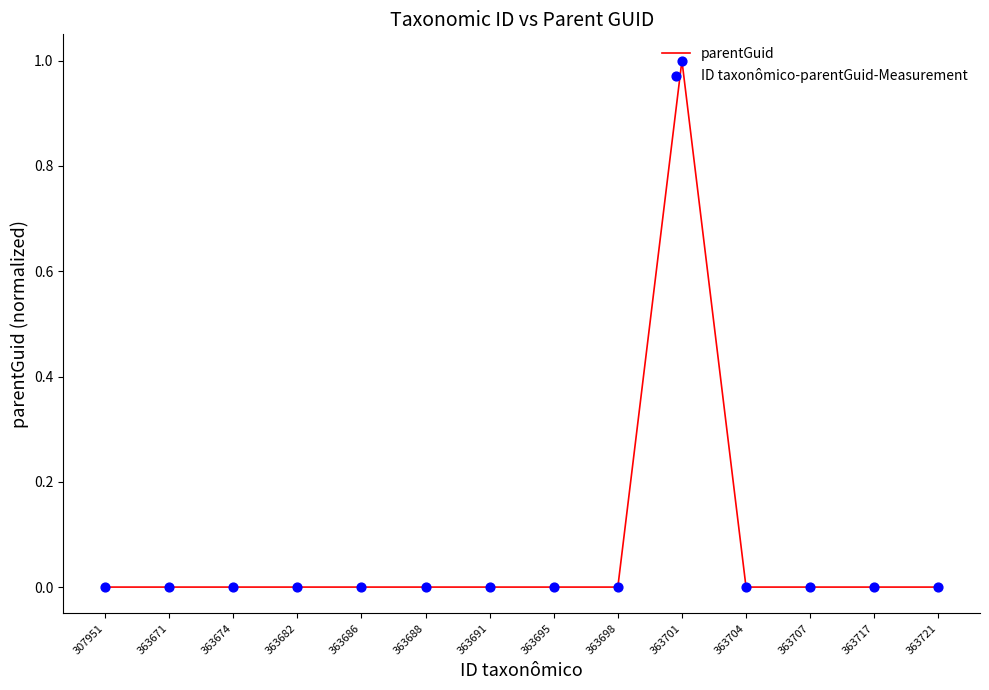

What is the approximate value at 363701?

1.0